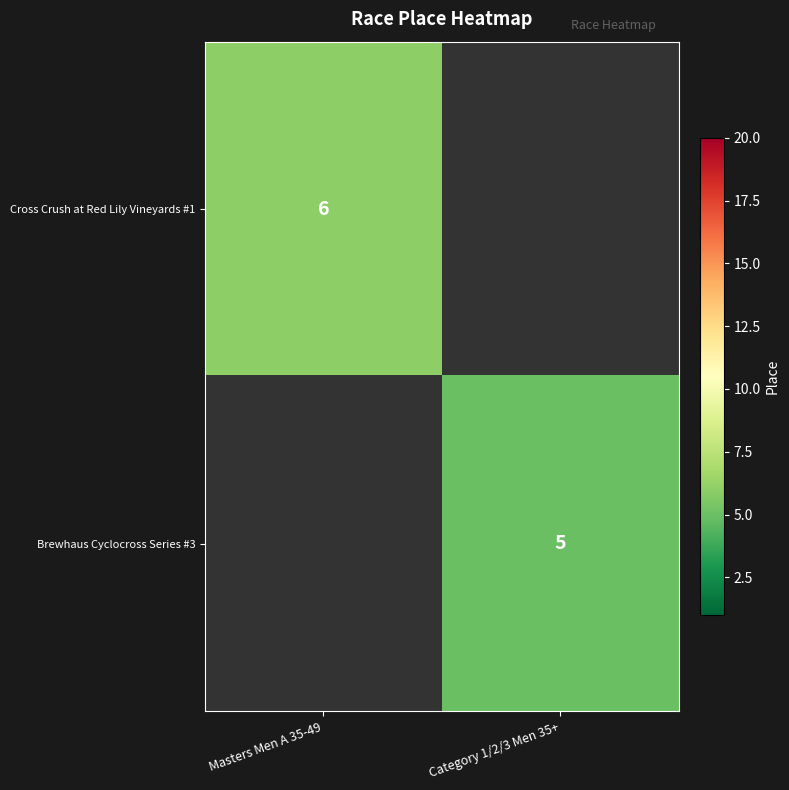

Is it true that Brewhaus Cyclocross Series #3 equals 5 at Category 1/2/3 Men 35+?

True